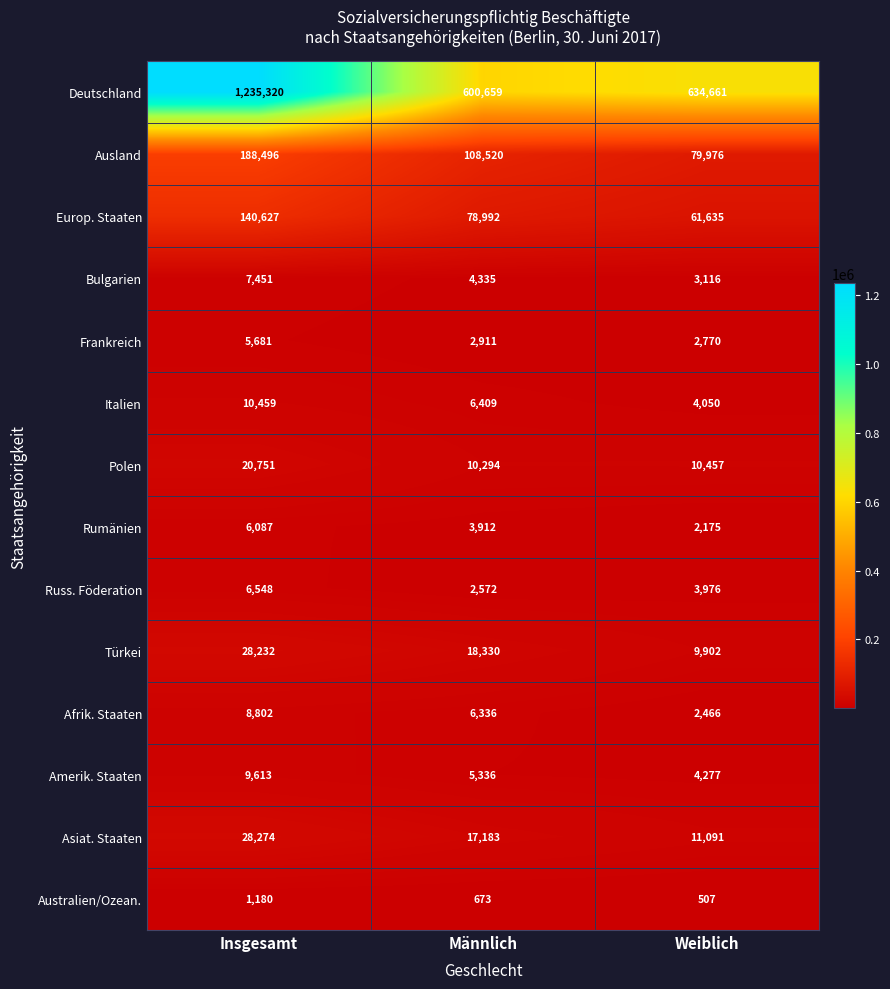

At which label is Russ. Föderation closest to 4560?

Weiblich